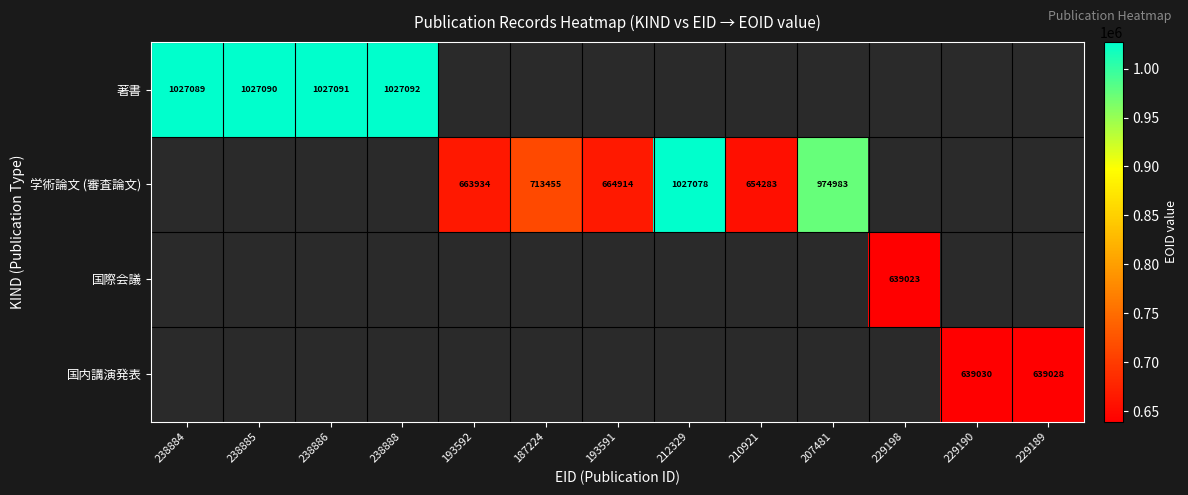

True or false: 学術論文 (審査論文) has a value of 167132.6 at 210921.

False